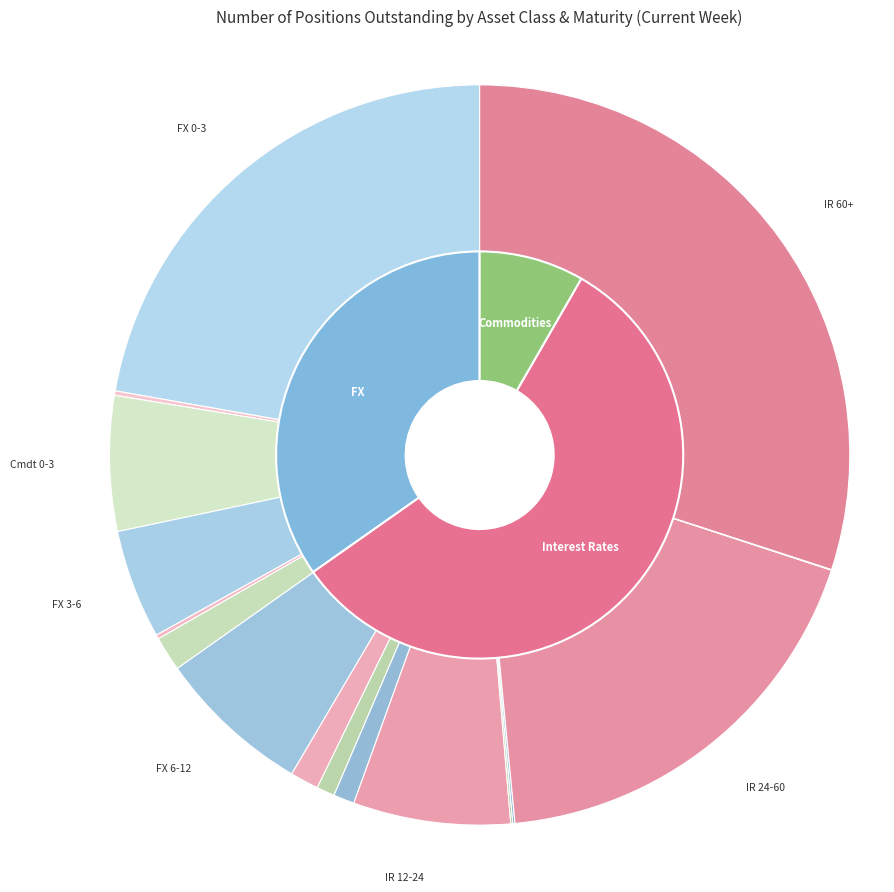

What is the difference between the highest and lowest values at 6-12?

4079